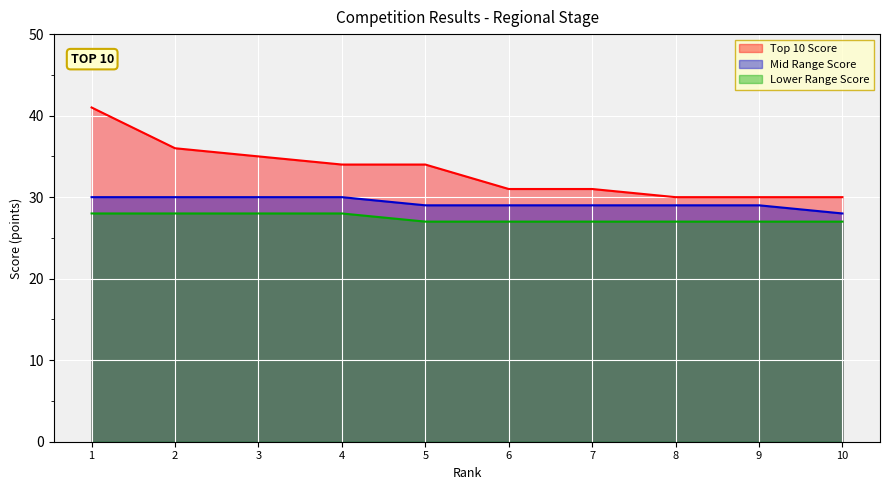

Count the Mid Range Score values in the range 29 to 30.

9